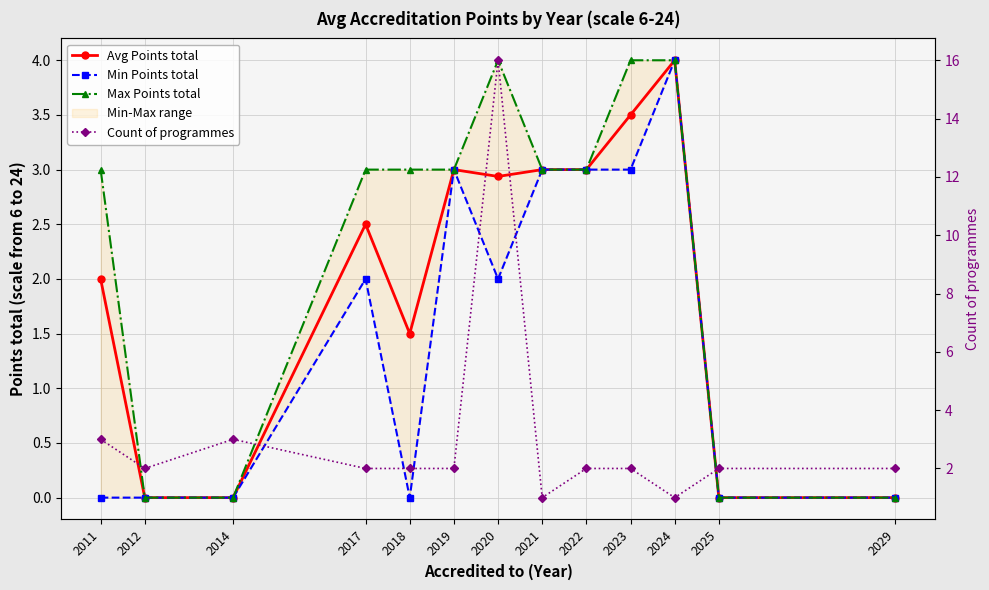

What is the difference between the highest and lowest values at 2017?

1.0